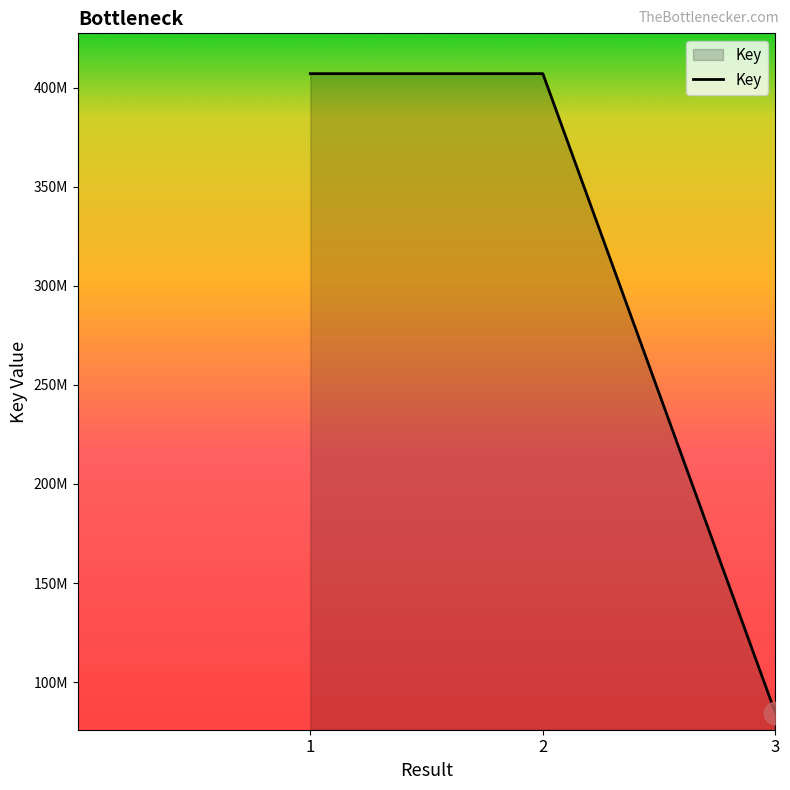

Which category has the lowest value across all series?

3